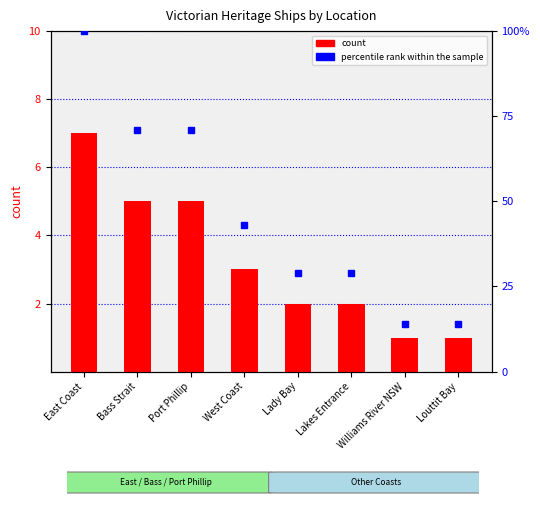

Is the value of count at Louttit Bay greater than the value of percentile rank within the sample at Lakes Entrance?

No